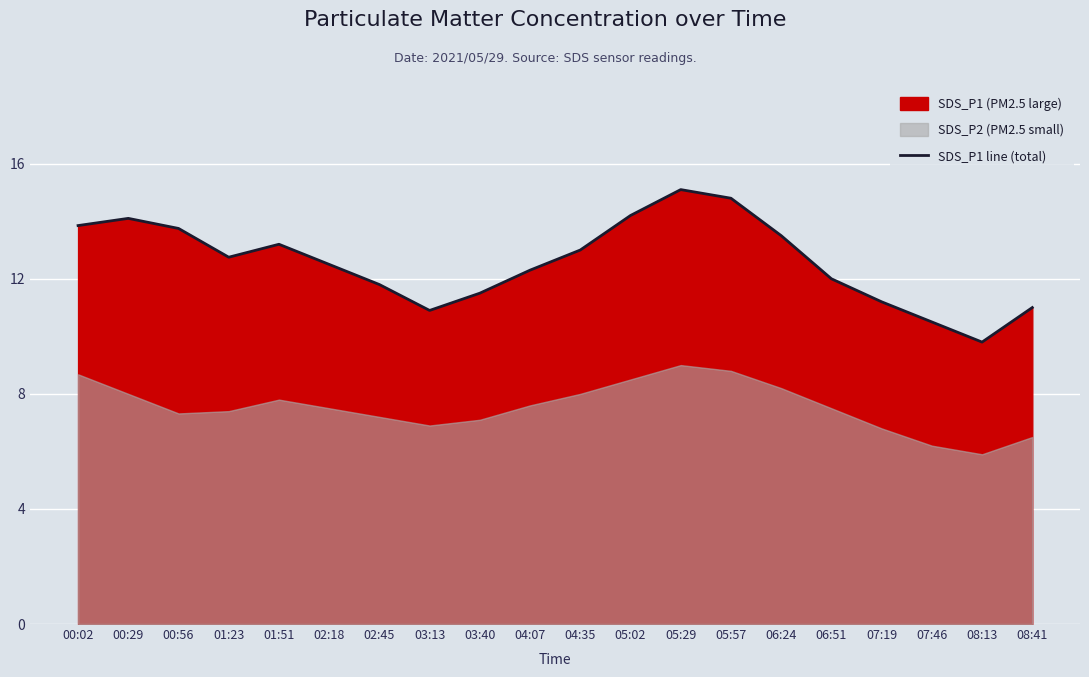

Between 05:57 and 05:02, which is larger?

05:57